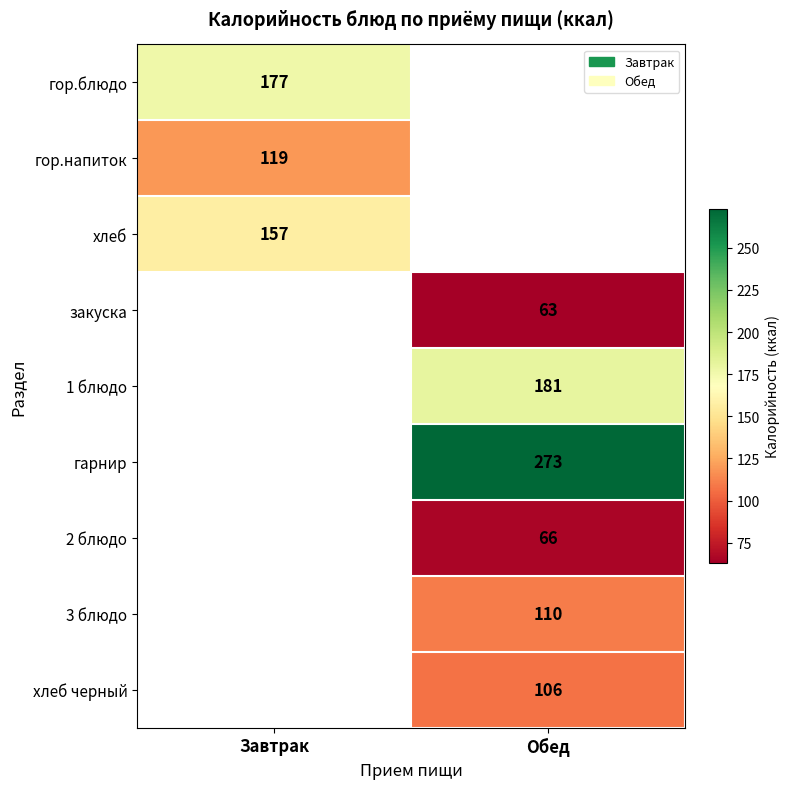

The гарнир series shows 394 at Обед. True or false?

False